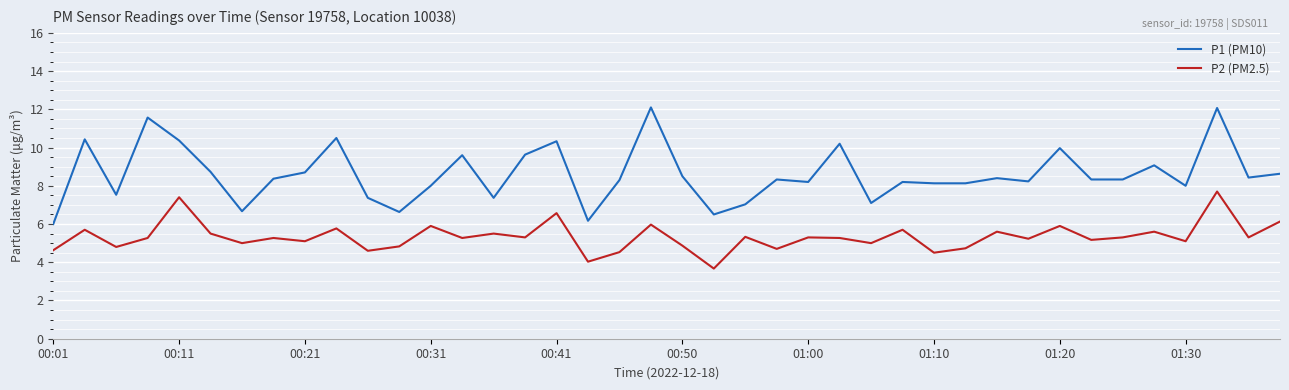

True or false: P1 (PM10) and P2 (PM2.5) intersect in this chart.

False